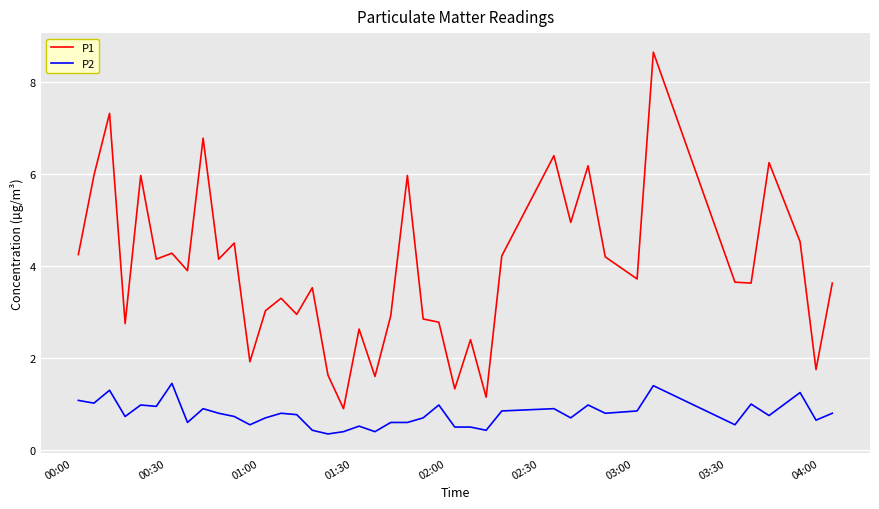

True or false: P2 and P1 intersect in this chart.

False